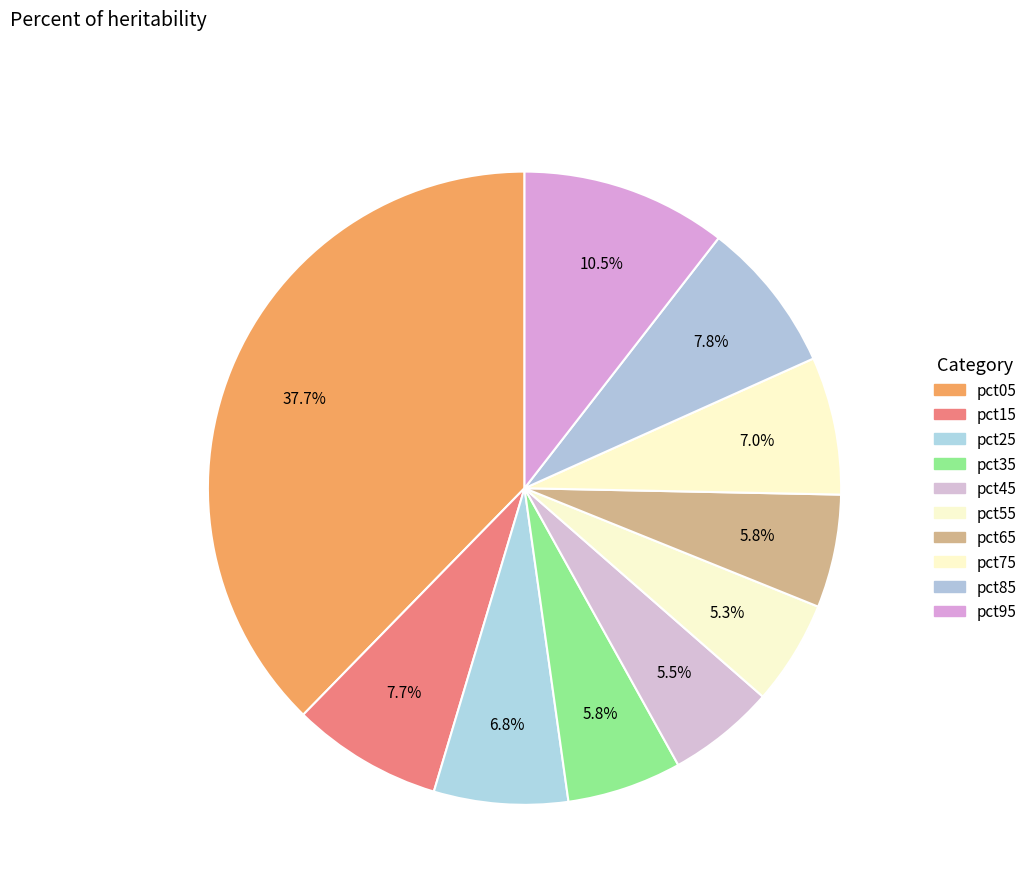

Count the number of slices in the pie.

10